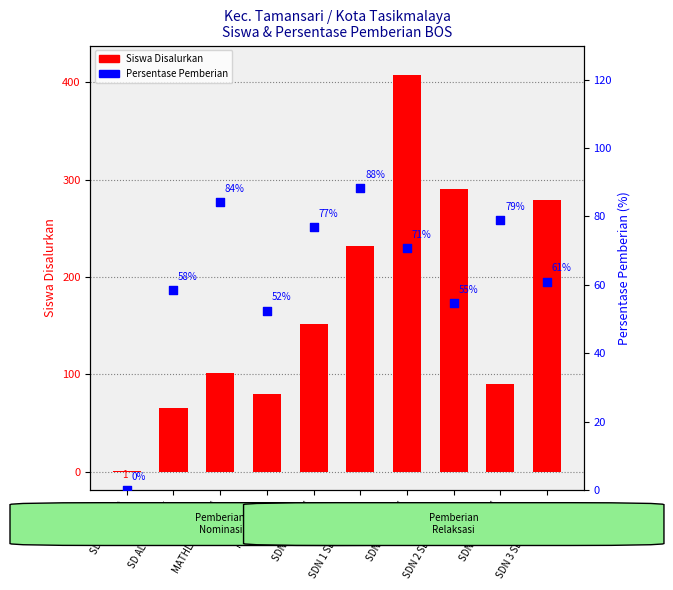

Which series contains the lowest Y value?

Persen Pemberian